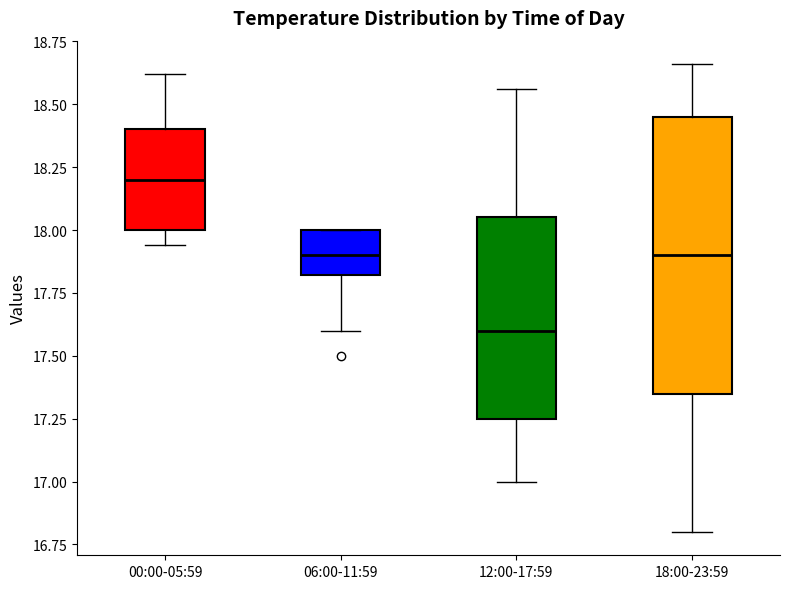

Which box's median line is the lowest?

12:00-17:59